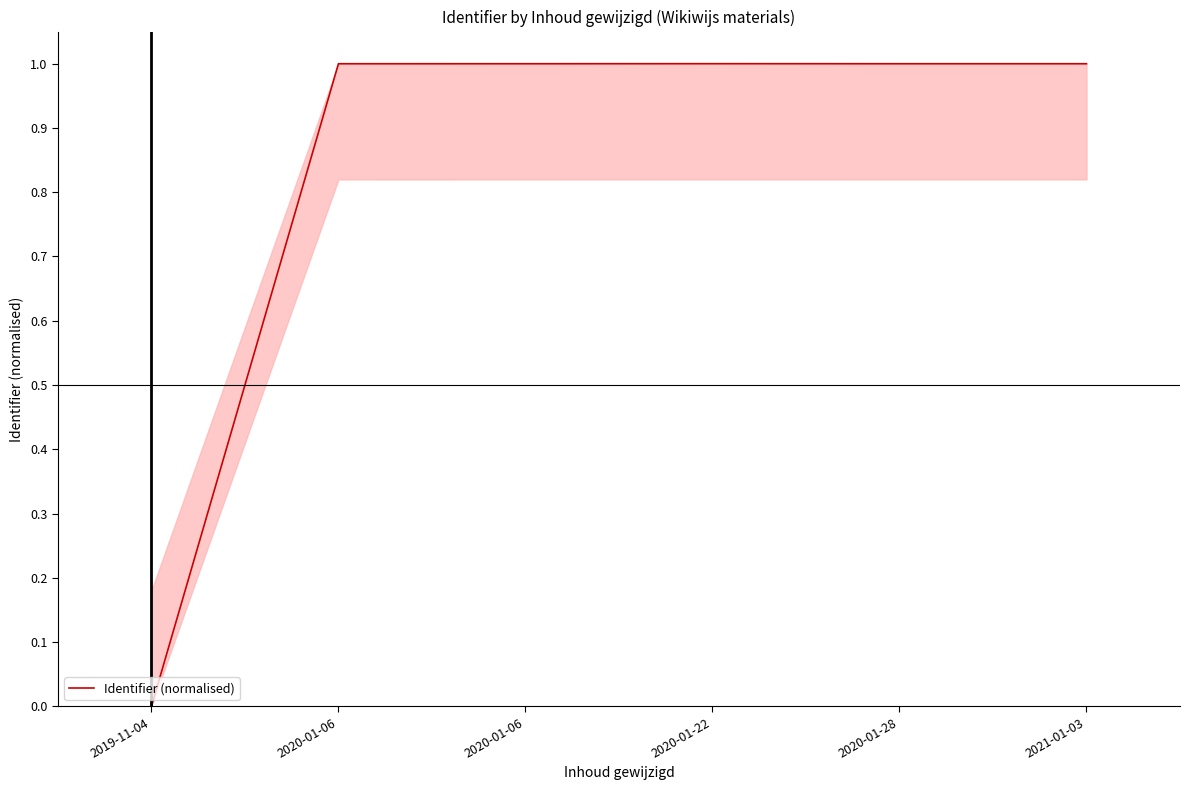

Count the number of values greater than 0.

5